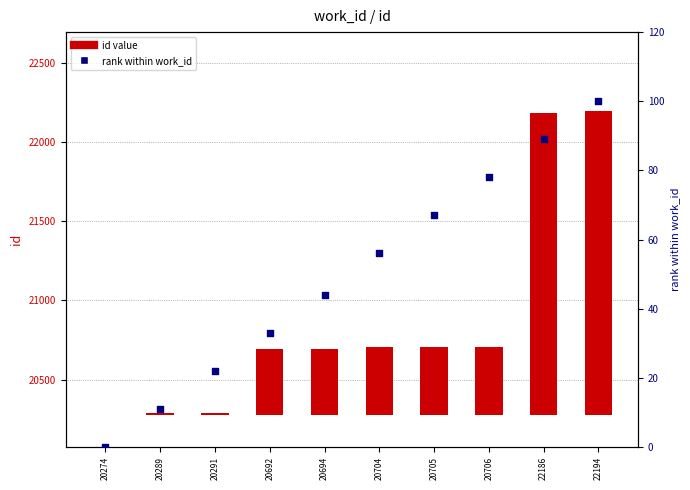

Which series contains the highest Y value?

id value